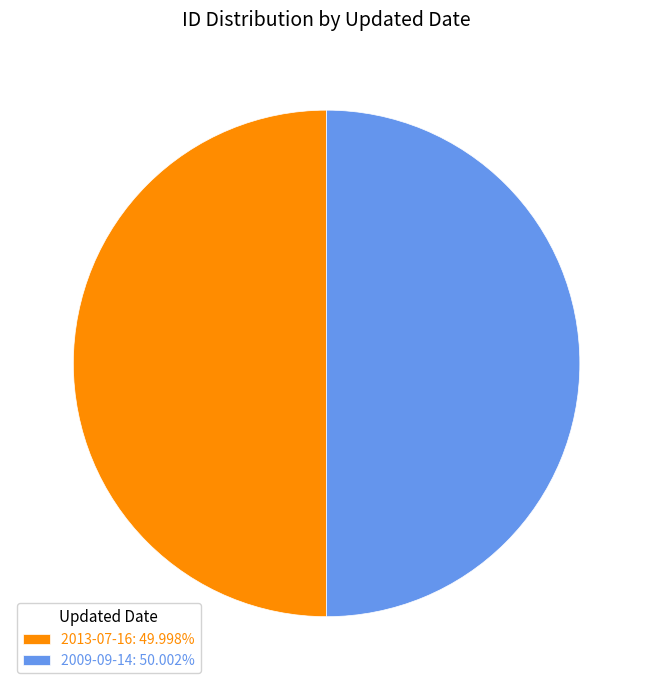

Is the sum of 2013-07-16 and 2009-09-14 greater than half?

Yes